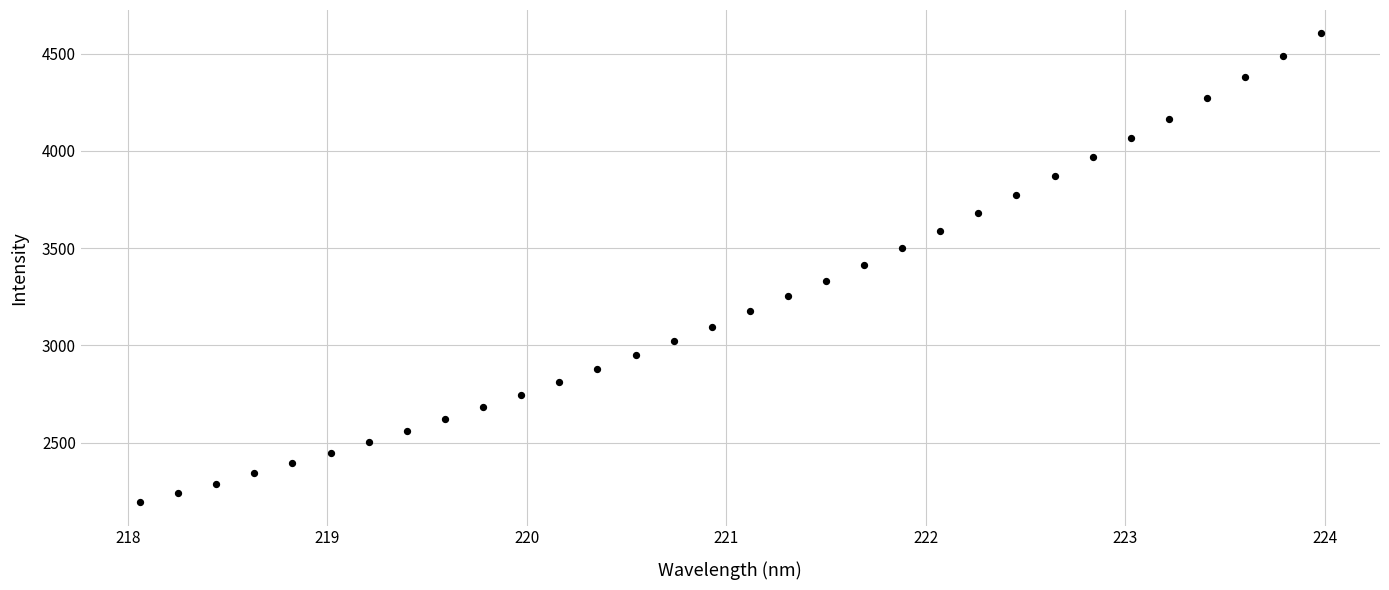

What is the range of X values (max minus min)?

5.9